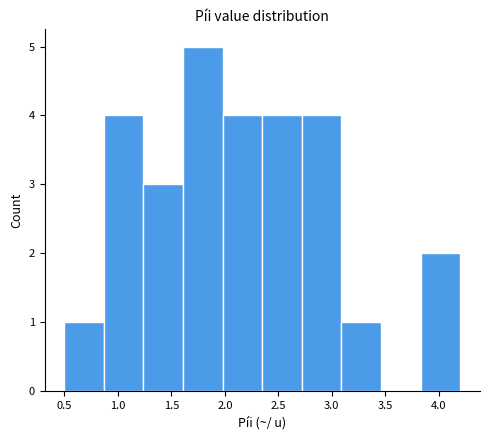

Reading left to right, transcribe this chart: for each bar, give the range it covers on the x-axis and its height. Neither the bar edges nor the heights are printed on the chart, so give them approximately, as read against the axes.

0.50 to 0.87: 1
0.87 to 1.24: 4
1.24 to 1.61: 3
1.61 to 1.98: 5
1.98 to 2.35: 4
2.35 to 2.72: 4
2.72 to 3.09: 4
3.09 to 3.46: 1
3.46 to 3.83: 0
3.83 to 4.20: 2